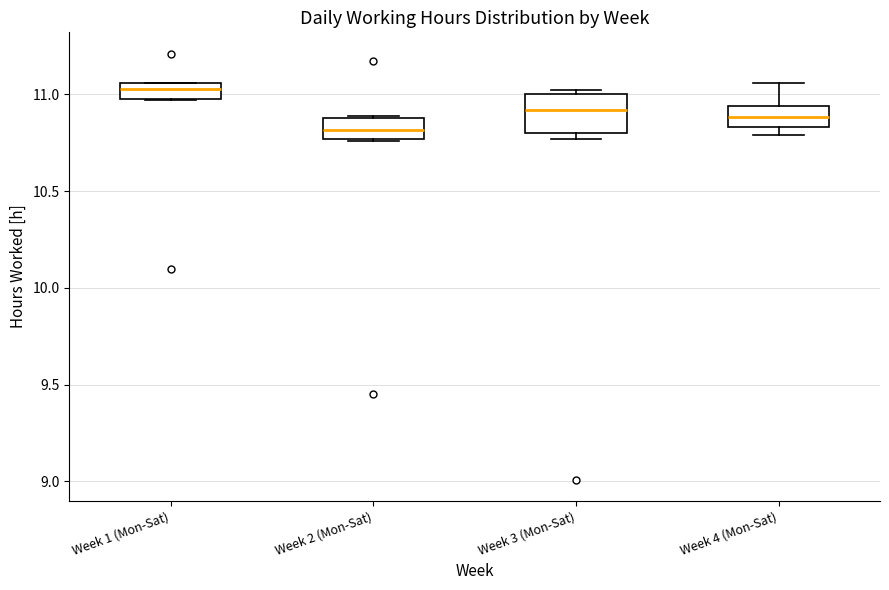

Comparing the boxes themselves (not the whiskers), which one is the tallest?

Week 3 (Mon-Sat)